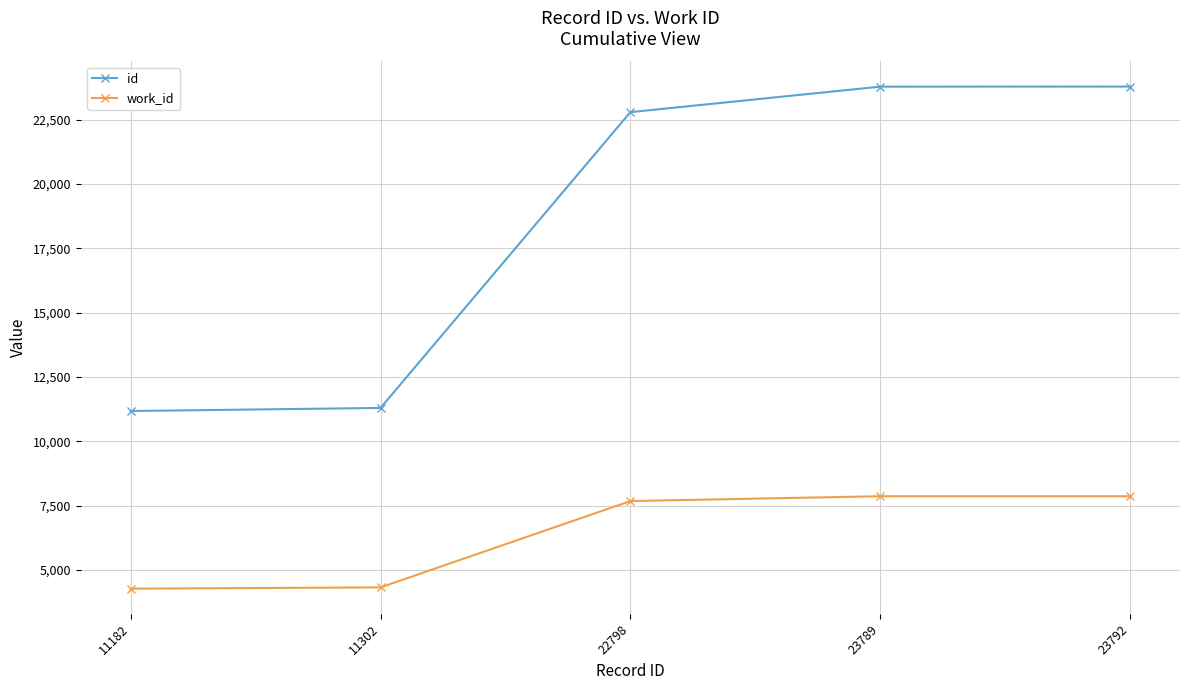

What is the difference between the maximum and minimum values in the id series?

12610